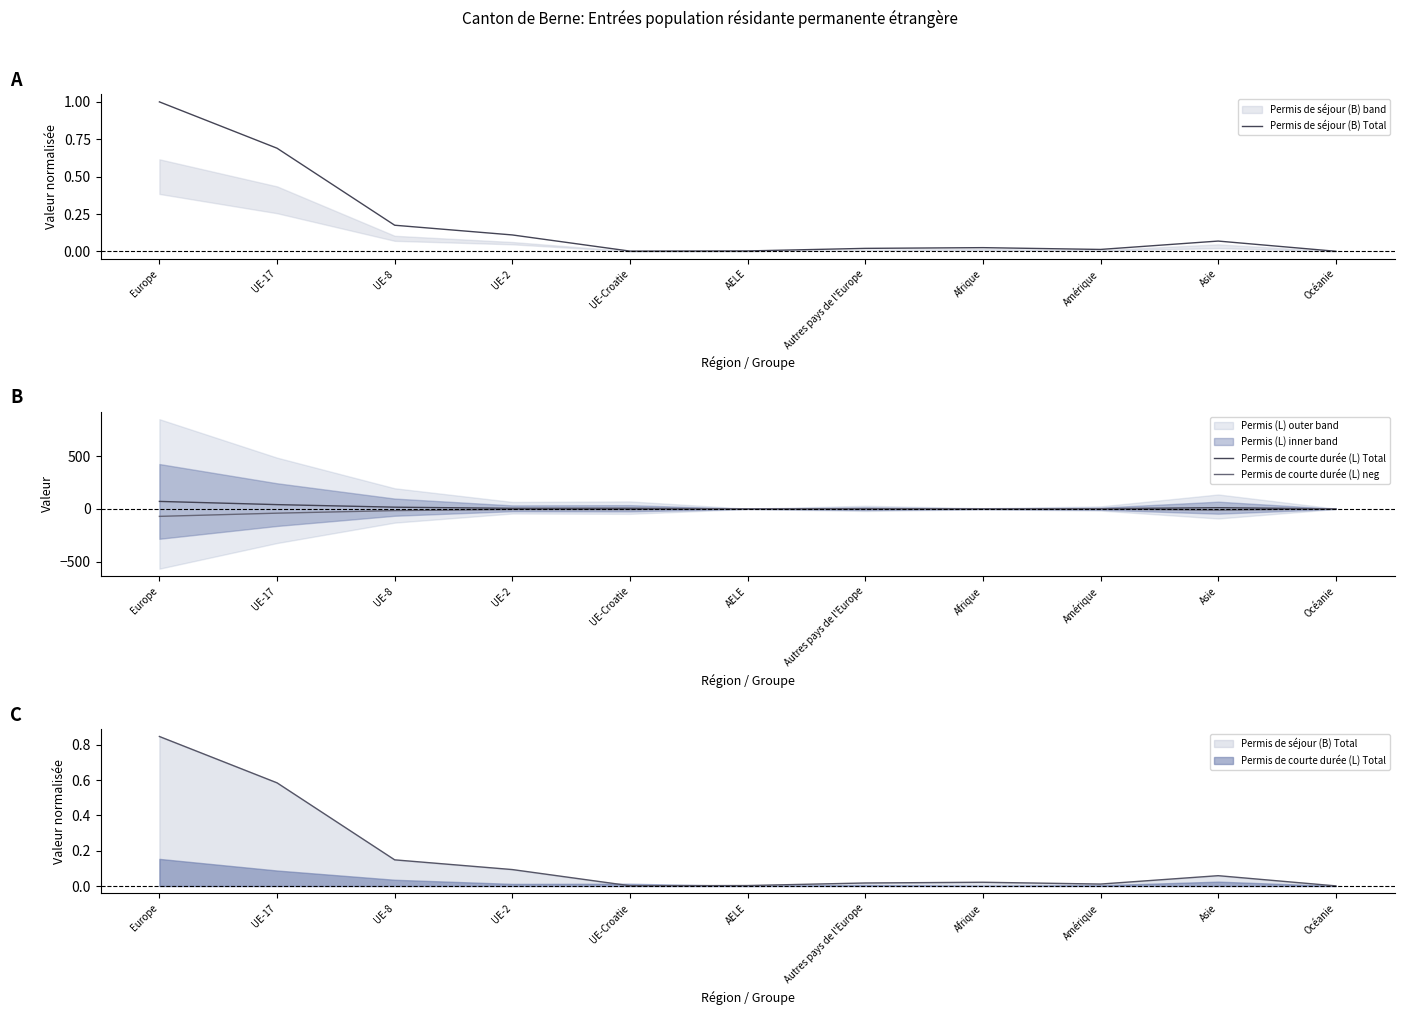

At how many categories does at least one series exceed 67?

1